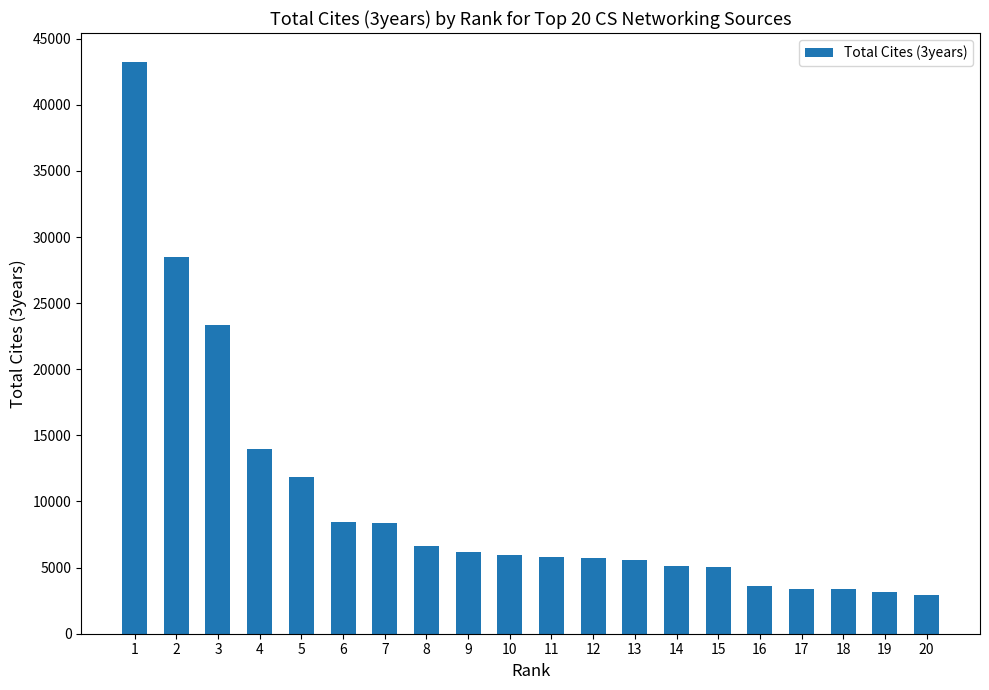

Does the chart contain any negative values?

No